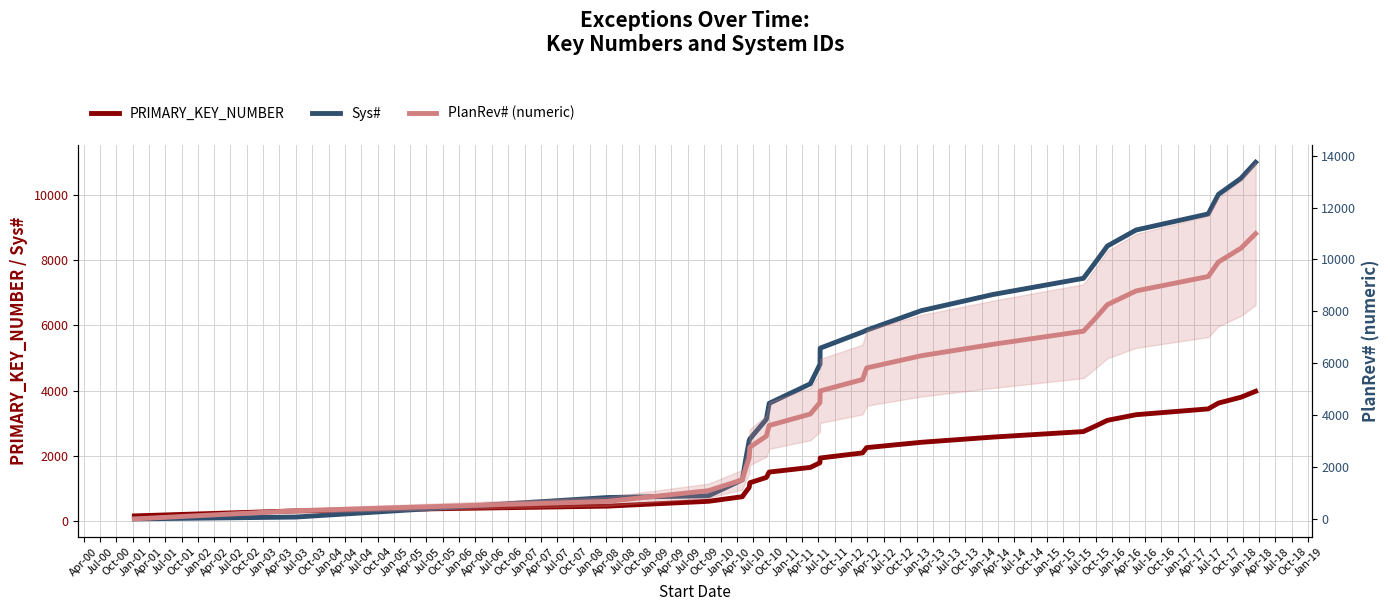

How many values in the PRIMARY_KEY_NUMBER series exceed 1927?

13